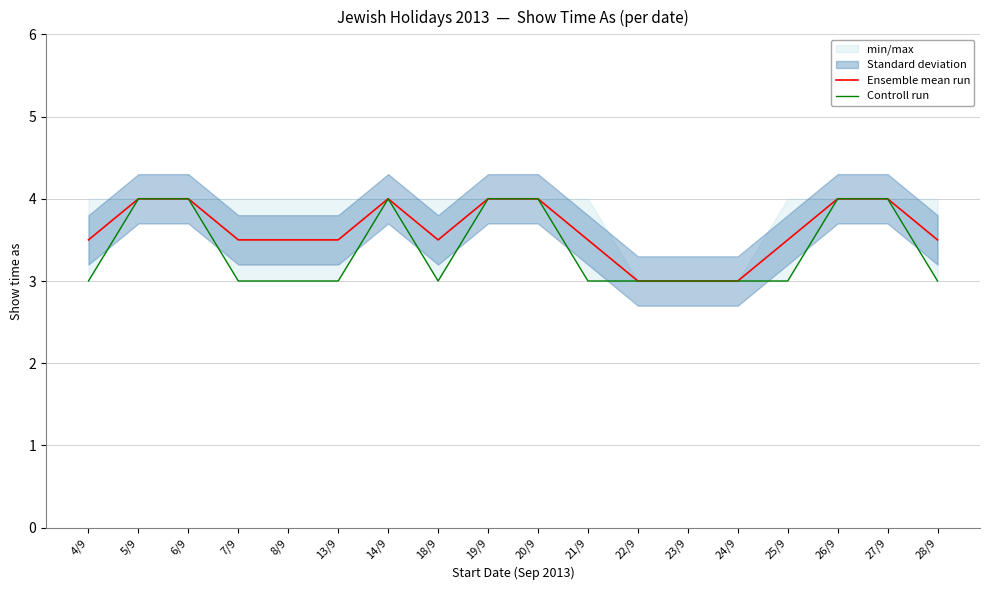

The Ensemble mean run series shows 1.5 at 25/9. True or false?

False